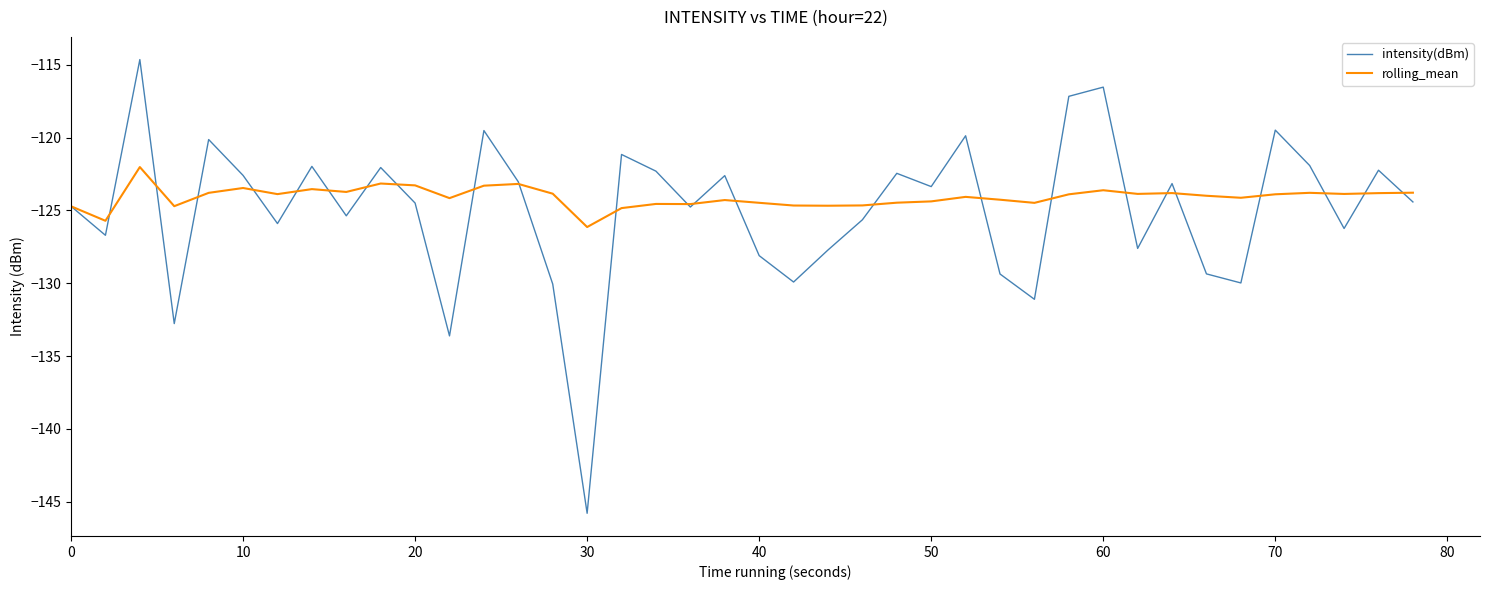

What is the smallest value displayed?

-145.8